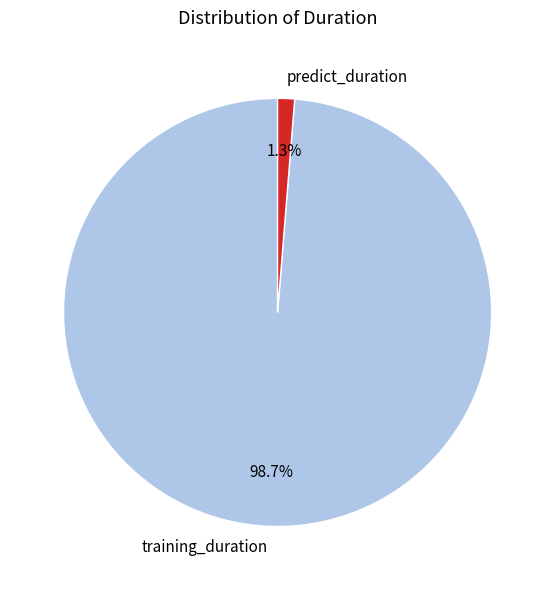

What percentage is the predict_duration slice, to the nearest percent?

1%